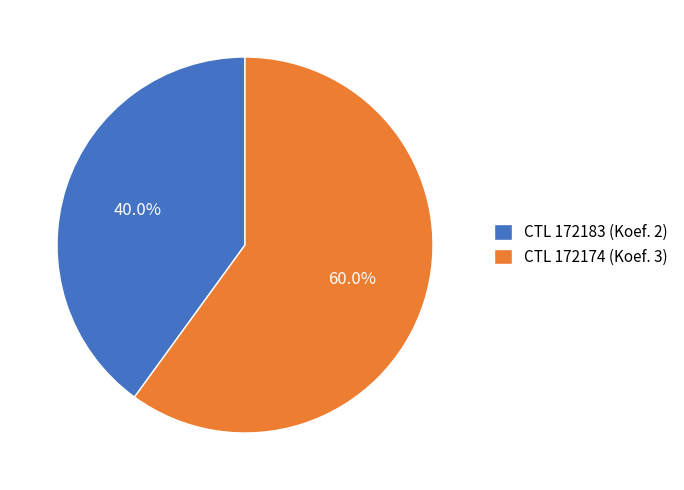

Combined, what portion of the pie is CTL 172183 (Koef. 2) and CTL 172174 (Koef. 3)?

100.0%